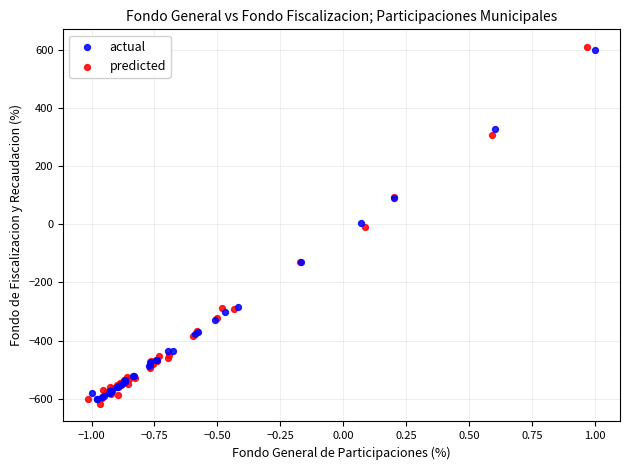

Which series has the largest Y range (max minus min)?

predicted